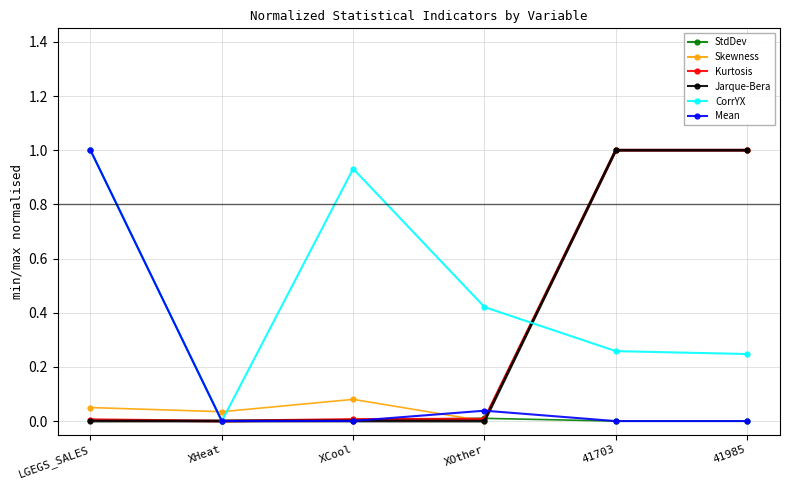

Where is the first local maximum for Mean?

XOther